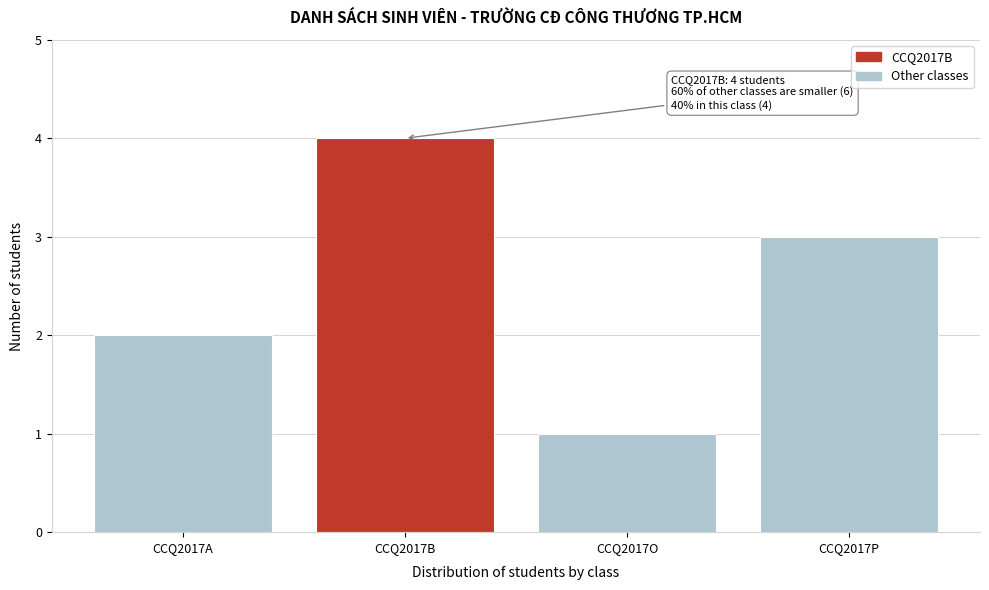

Reading left to right, list all the values displayed in this chart.

2	4	1	3